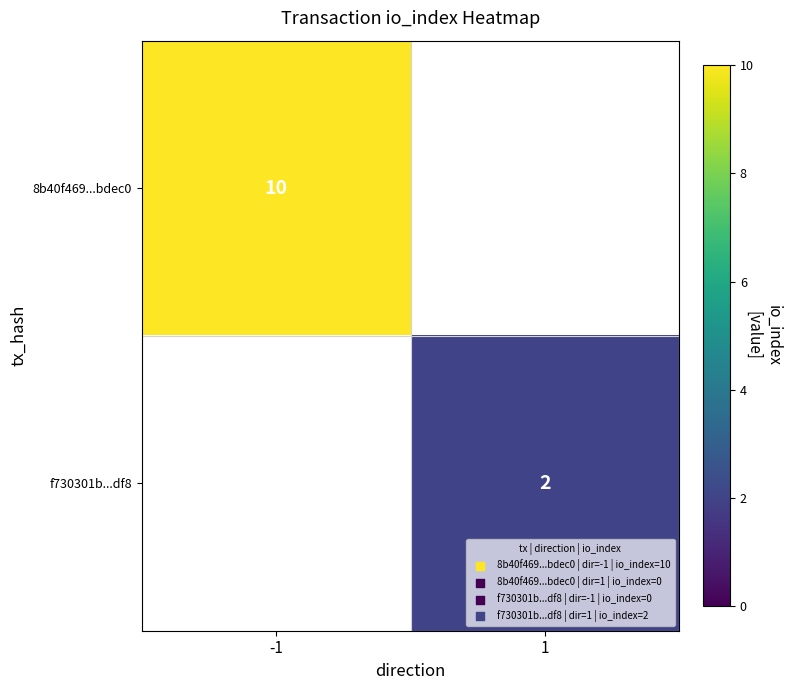

How many data points does each series have?

2